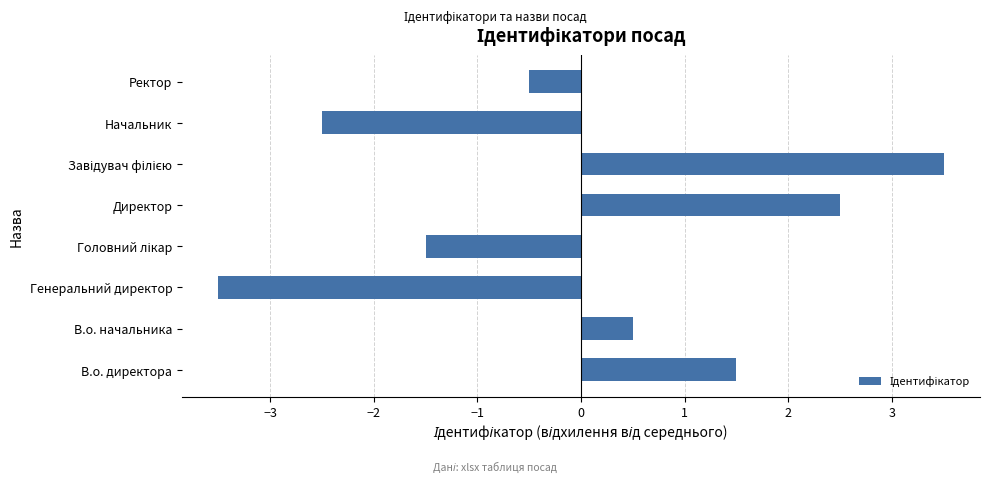

How many distinct data groups are displayed?

1